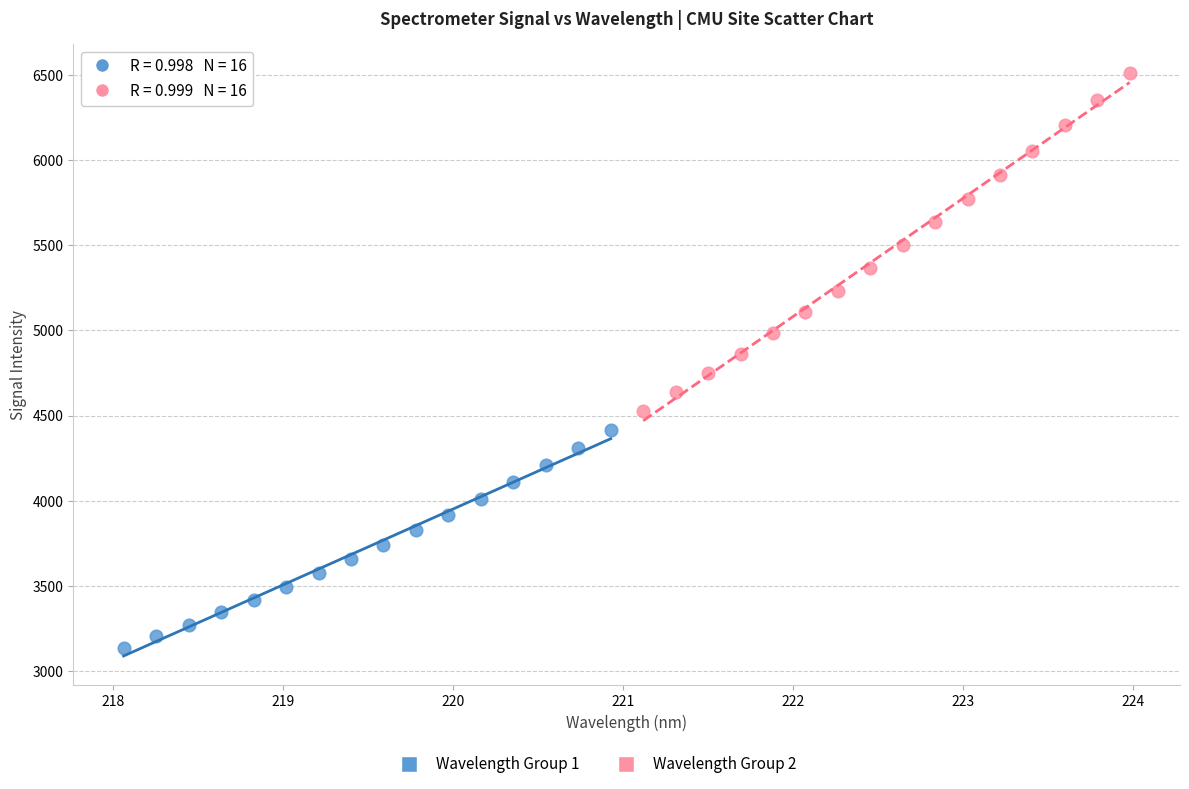

Which series reaches the maximum Y coordinate?

Wavelength Group 2